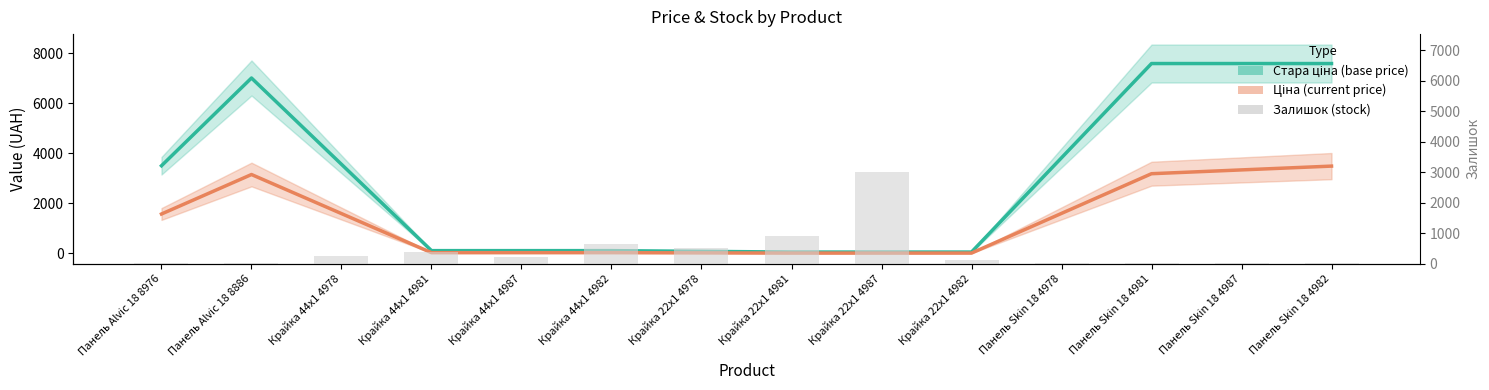

What position from the right is Панель Skin 18 4978?

4